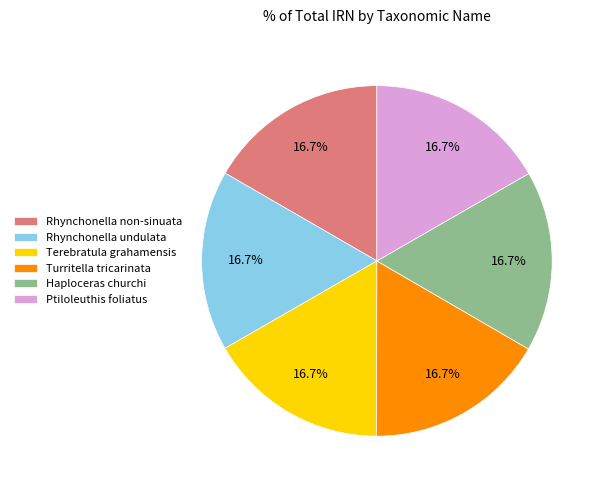

Approximately how many times larger is the value at Rhynchonella non-sinuata compared to Turritella tricarinata?

1.0